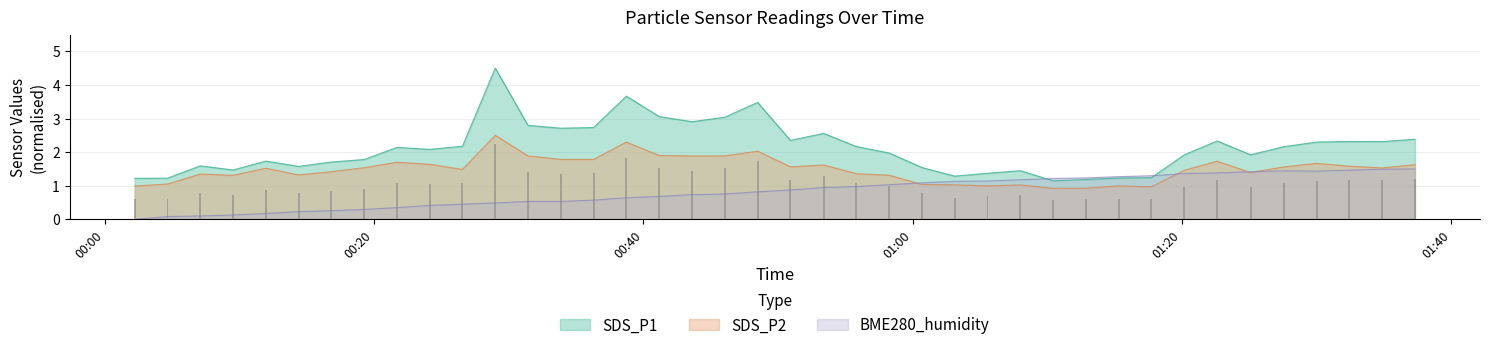

How many groups of bars are there?

40